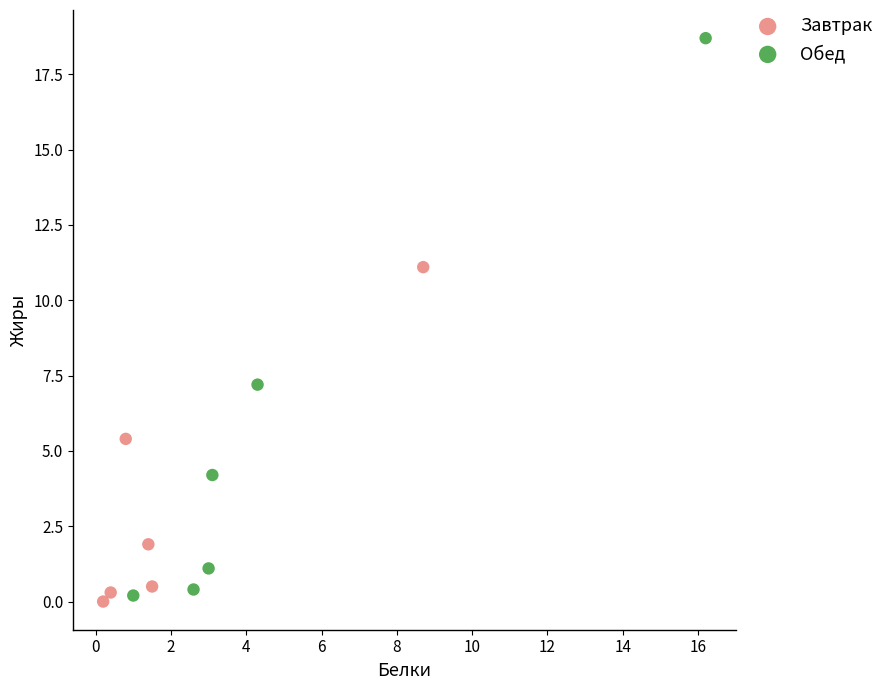

Which series reaches the minimum Y coordinate?

Завтрак